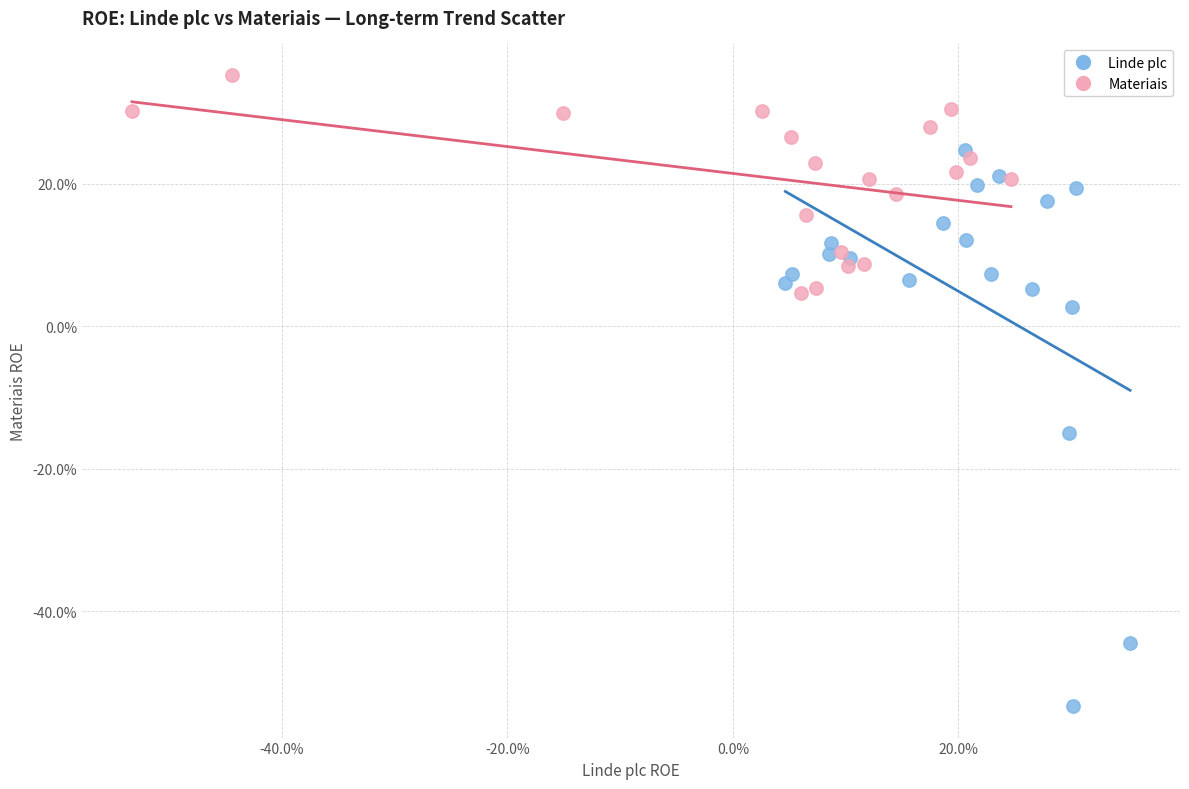

What are all the series names shown in the legend?

Linde plc, Materiais